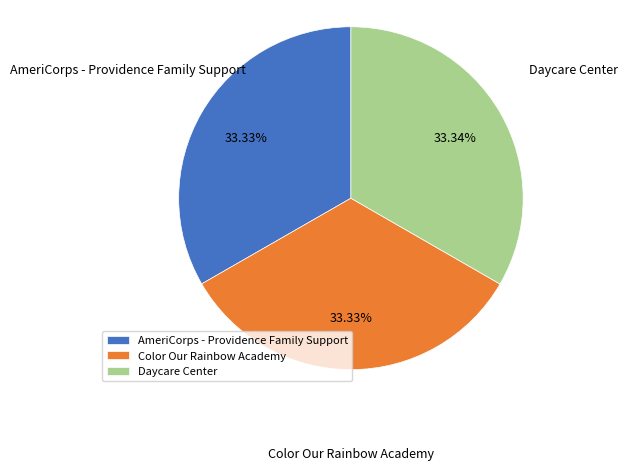

Is there any slice that represents more than half of the pie?

No